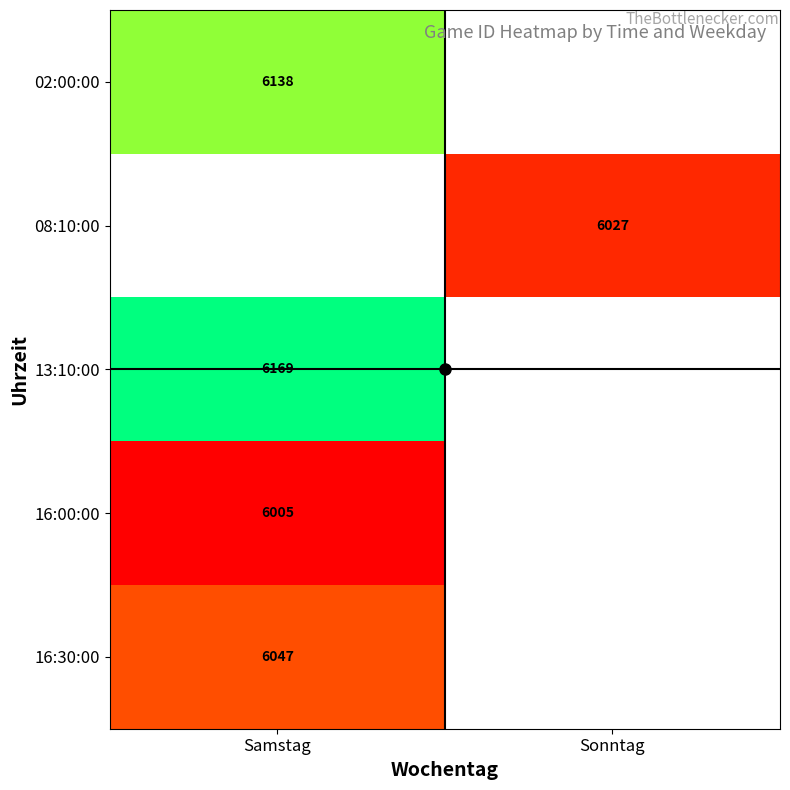

Between Sonntag and Samstag, which is larger?

Samstag